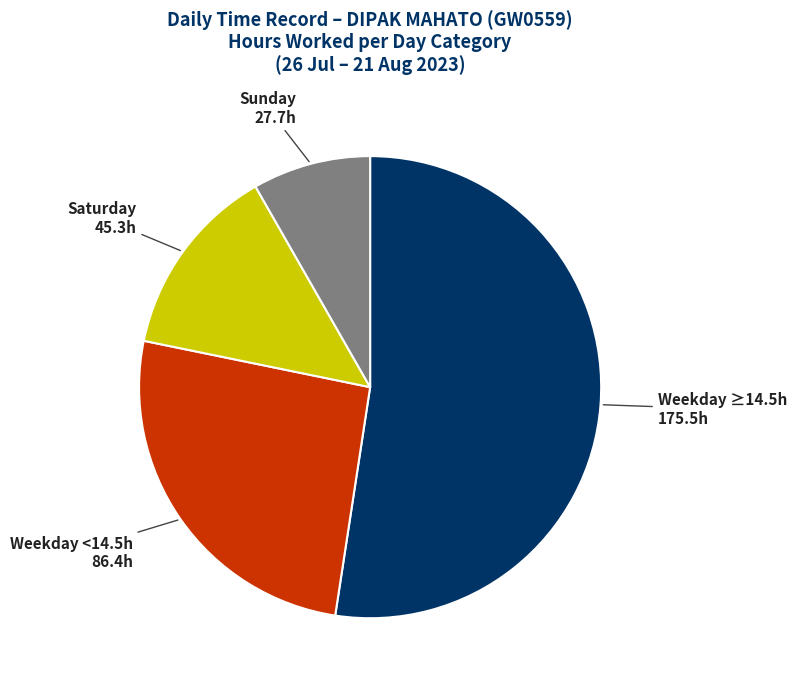

Is it true that Weekday <14.5h 86.4h is 26% of the pie?

True